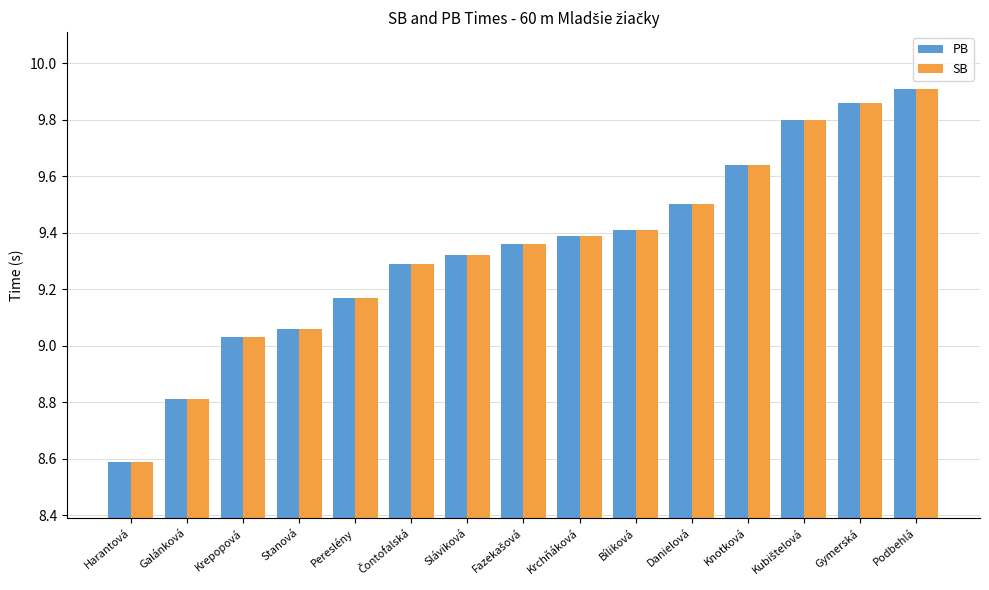

What is the difference between the second highest and minimum values in the PB series?

1.3